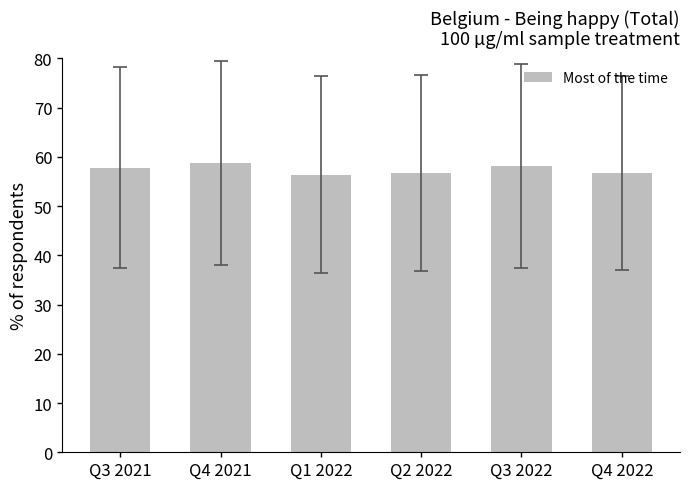

Does the chart contain stacked bars?

No